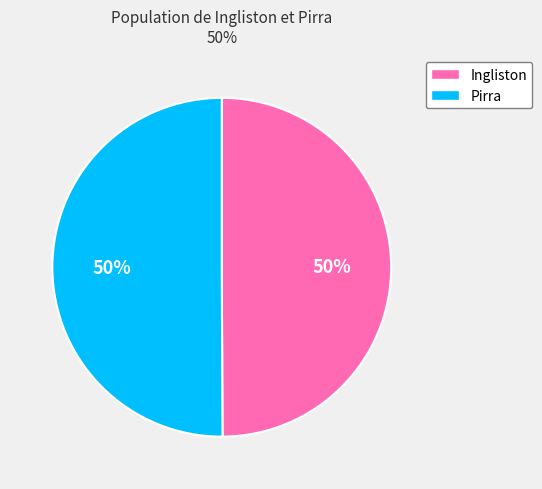

To the nearest percent, what is the combined percentage of Pirra and Ingliston?

100%